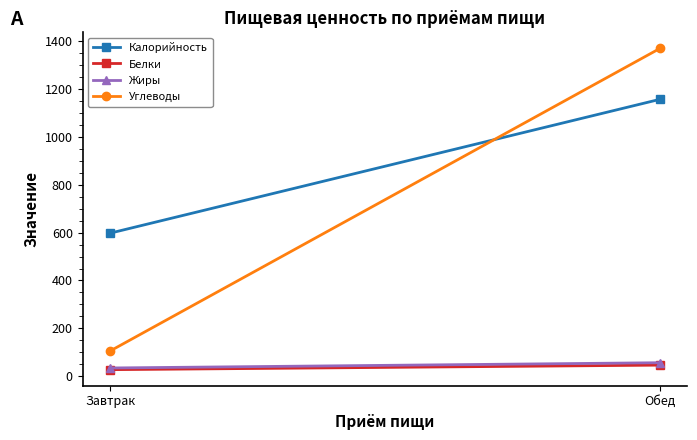

At which category is the sum across all series the highest?

Обед